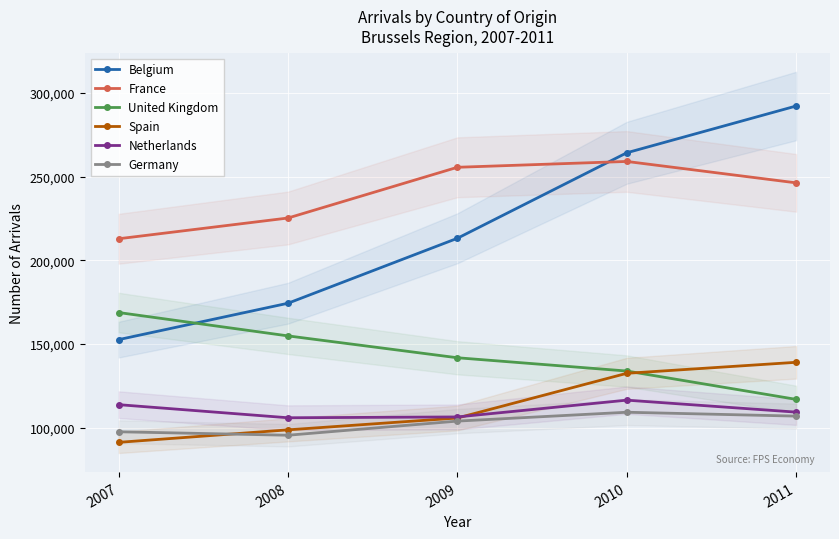

What is the value of the United Kingdom point at the 2nd from the left?

154831